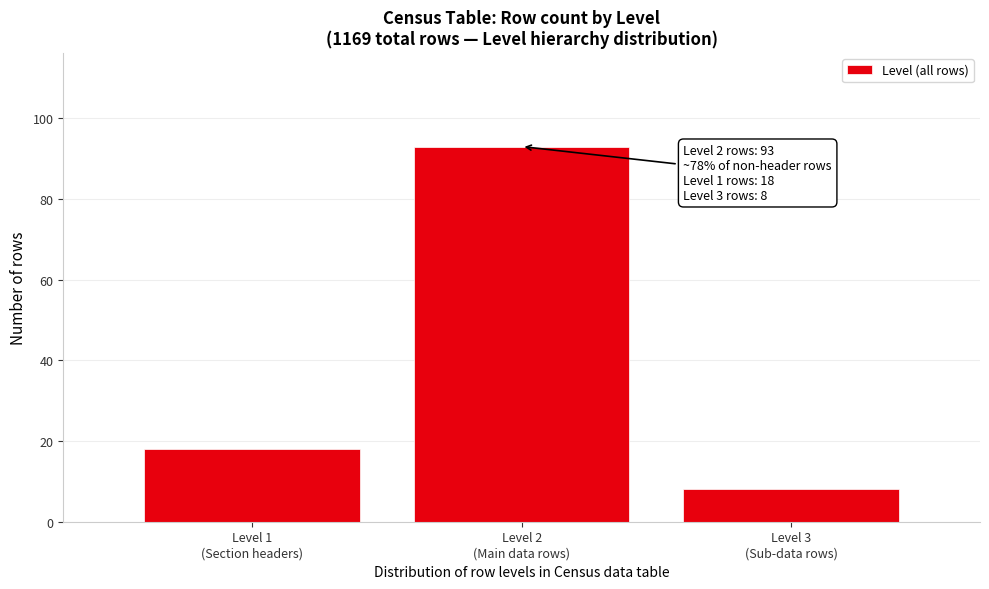

Reading left to right, extract all data points from this chart.

18	93	8